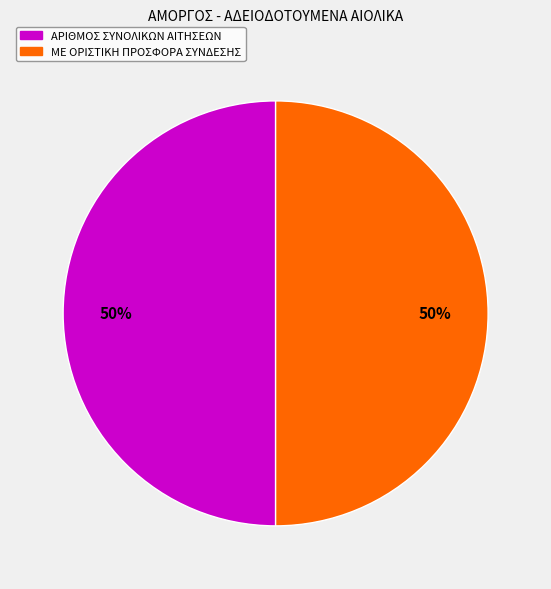

How many slices are in this pie chart?

2